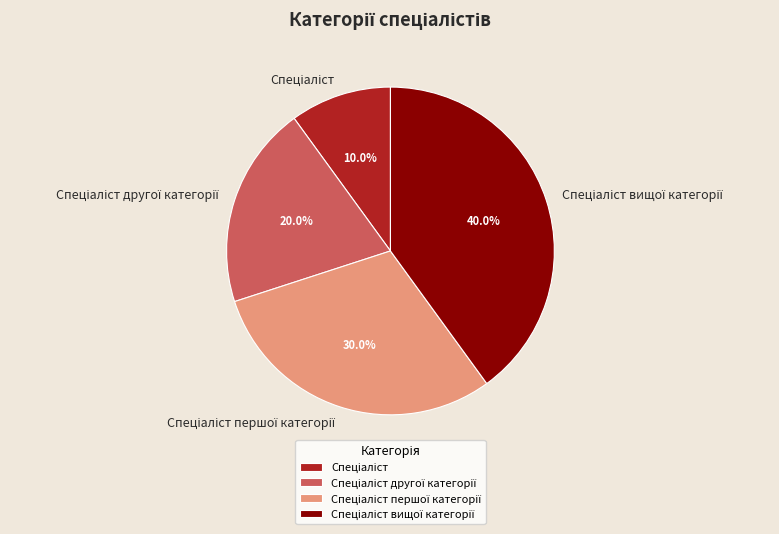

Is there a majority slice in this chart?

No